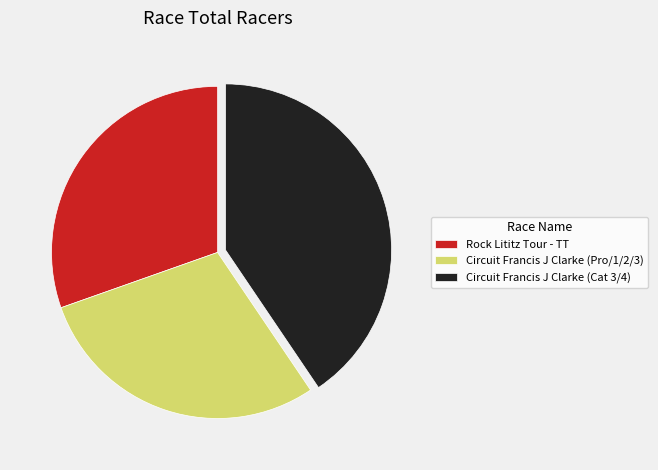

Rank the categories by value from highest to lowest.

Circuit Francis J Clarke (Cat 3/4), Rock Lititz Tour - TT, Circuit Francis J Clarke (Pro/1/2/3)